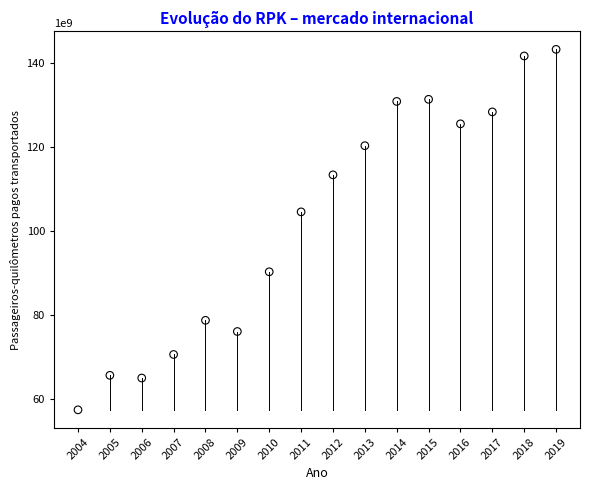

What is the range of X values (max minus min)?

15